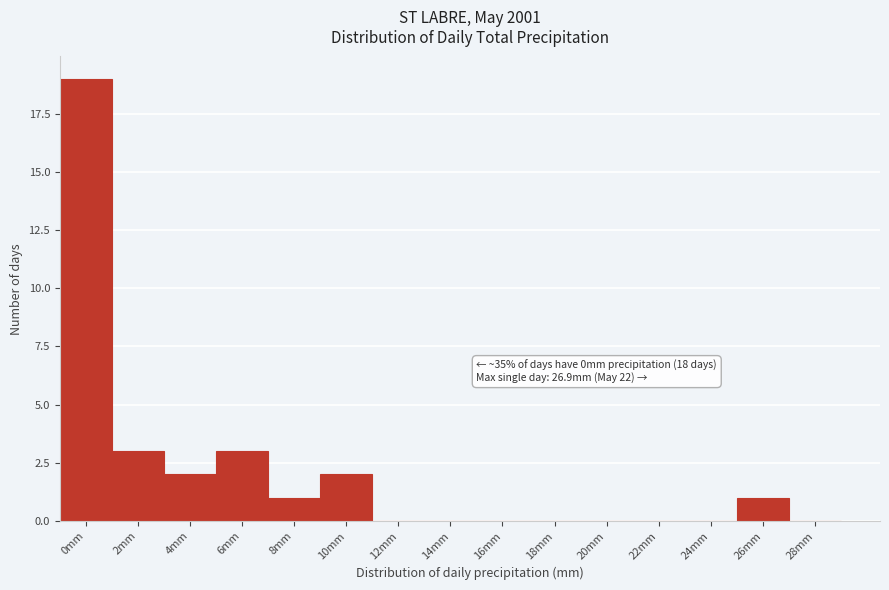

Reading left to right, what are all the values shown in this chart?

0mm=19	2mm=3	4mm=2	6mm=3	8mm=1	10mm=2	12mm=0	14mm=0	16mm=0	18mm=0	20mm=0	22mm=0	24mm=0	26mm=1	28mm=0